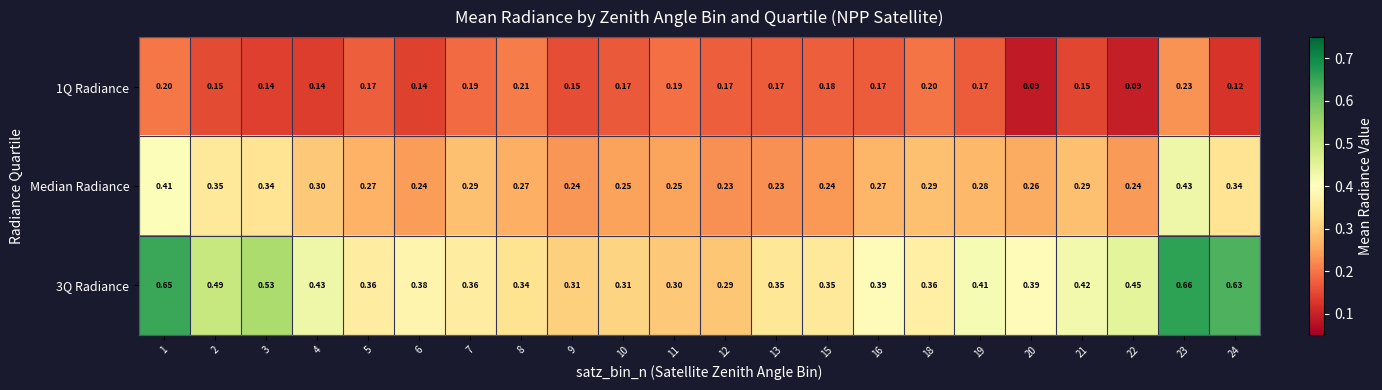

Is the value of Median Radiance at 8 greater than the value of 1Q Radiance at 11?

Yes